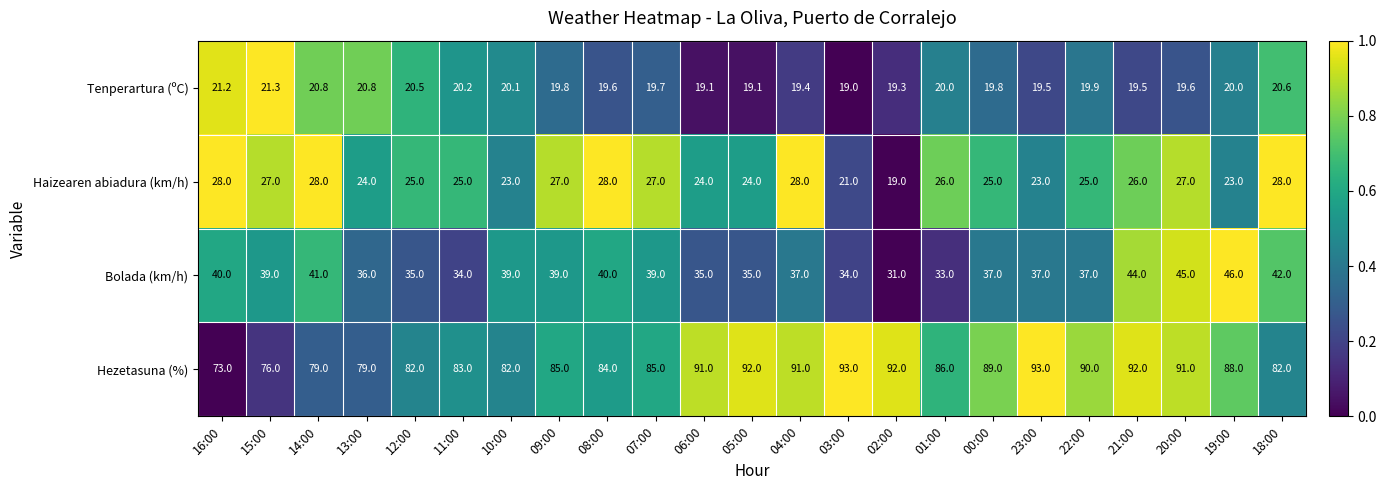

Which series has the largest range (max minus min)?

Hezetasuna (%)